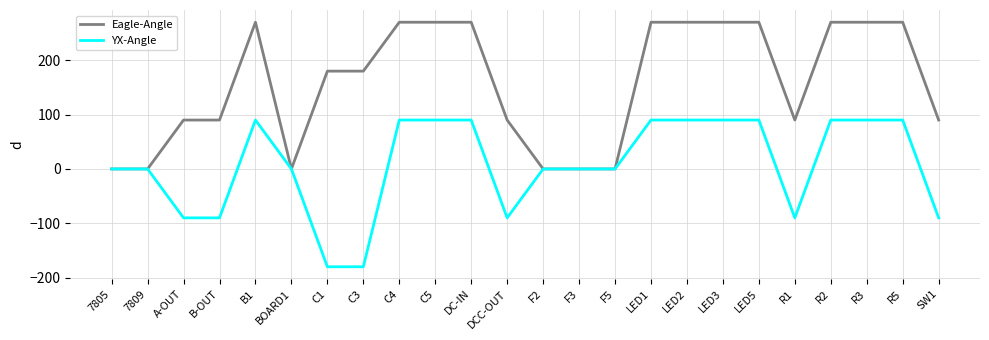

Reading left to right, transcribe all the data shown in this chart.

Eagle-Angle: 7805=0	7809=0	A-OUT=90	B-OUT=90	B1=270	BOARD1=0	C1=180	C3=180	C4=270	C5=270	DC-IN=270	DCC-OUT=90	F2=0	F3=0	F5=0	LED1=270	LED2=270	LED3=270	LED5=270	R1=90	R2=270	R3=270	R5=270	SW1=90
YX-Angle: 7805=0	7809=0	A-OUT=-90	B-OUT=-90	B1=90	BOARD1=0	C1=-180	C3=-180	C4=90	C5=90	DC-IN=90	DCC-OUT=-90	F2=0	F3=0	F5=0	LED1=90	LED2=90	LED3=90	LED5=90	R1=-90	R2=90	R3=90	R5=90	SW1=-90